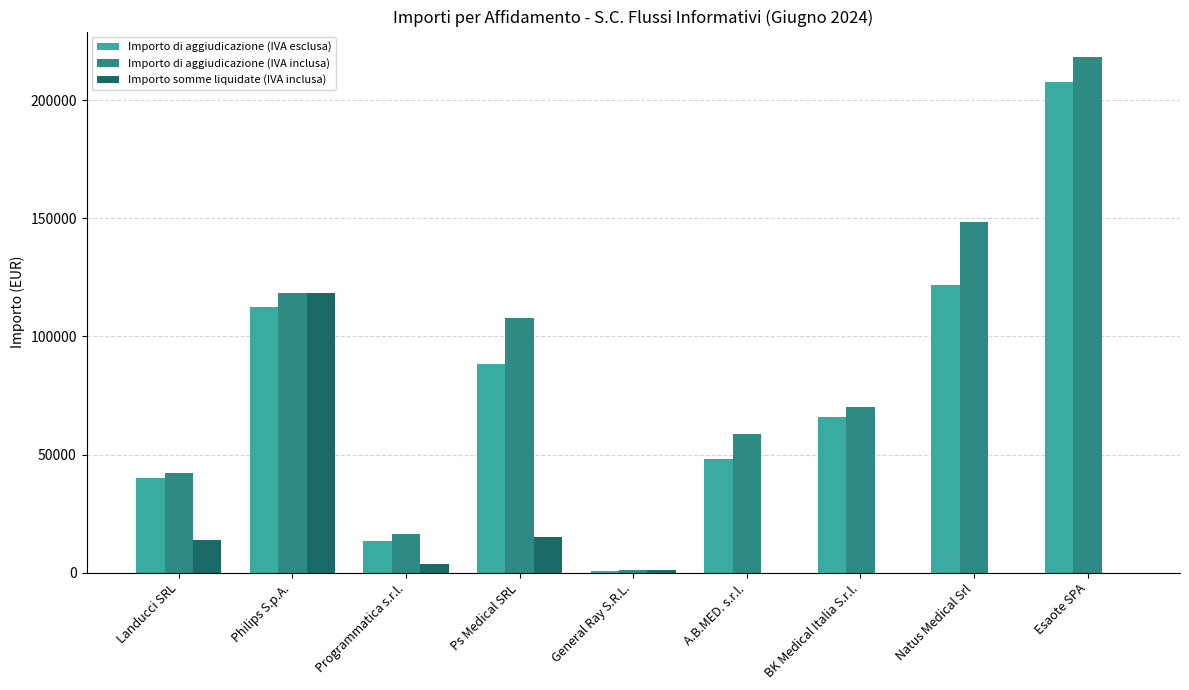

Between BK Medical Italia S.r.l. and Esaote SPA, which series saw the biggest shift?

Importo di aggiudicazione (IVA inclusa)